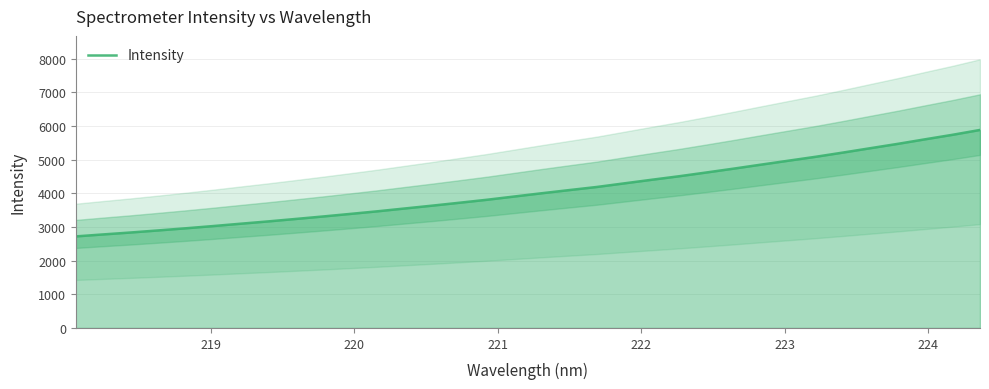

What is the maximum value shown in the chart?

5879.1